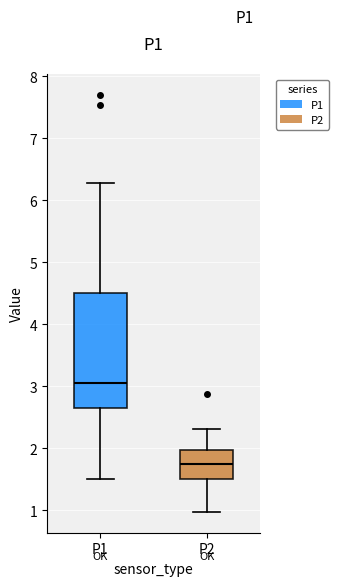

Where does the median line of the box for P2 sit on the y-axis? The values are not printed on the chart, so give them approximately, as read against the axis.

1.7